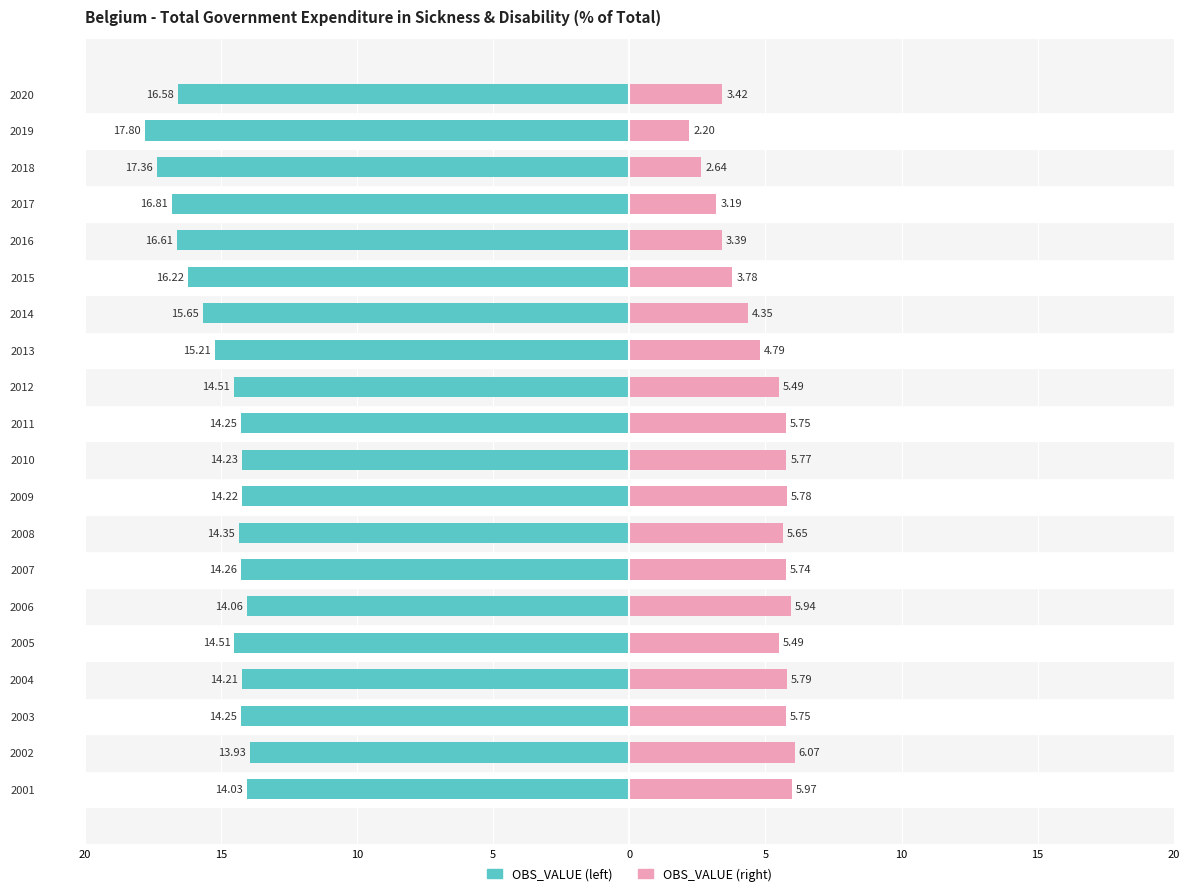

How many groups of bars are there?

20